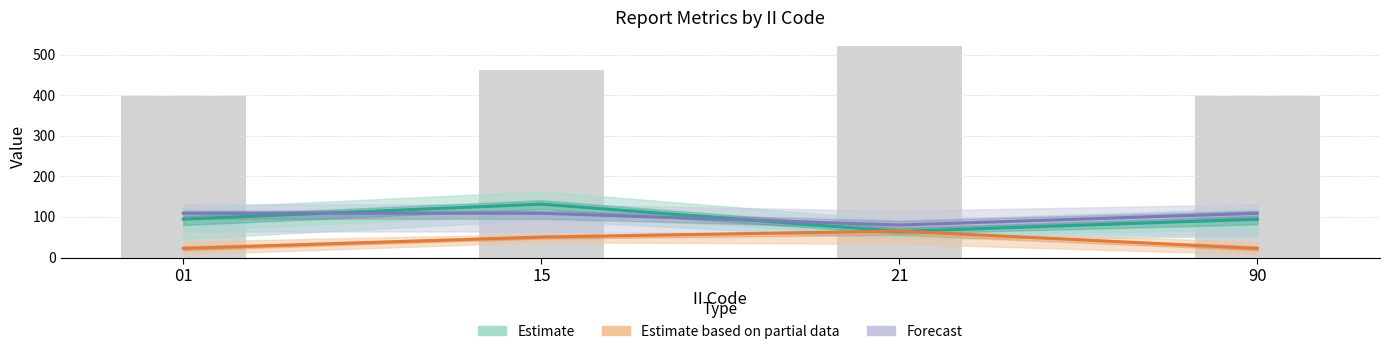

How many values in the Estimate based on partial data (LAT) series exceed 50?

2